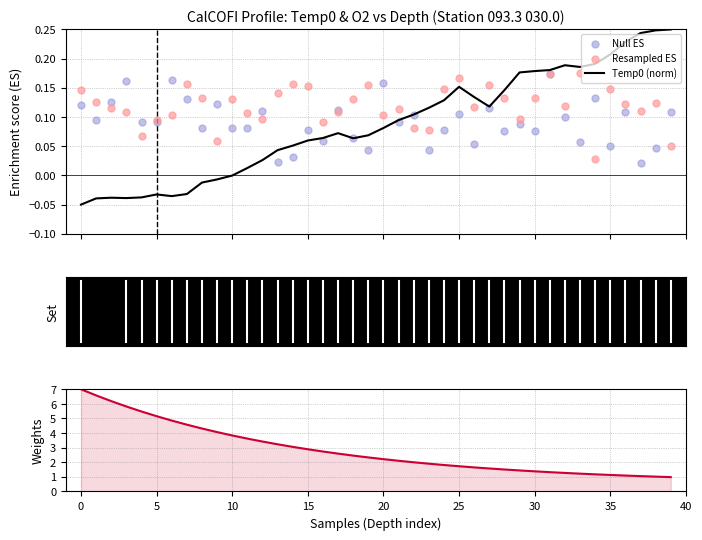

At how many categories does at least one series exceed 4?

10